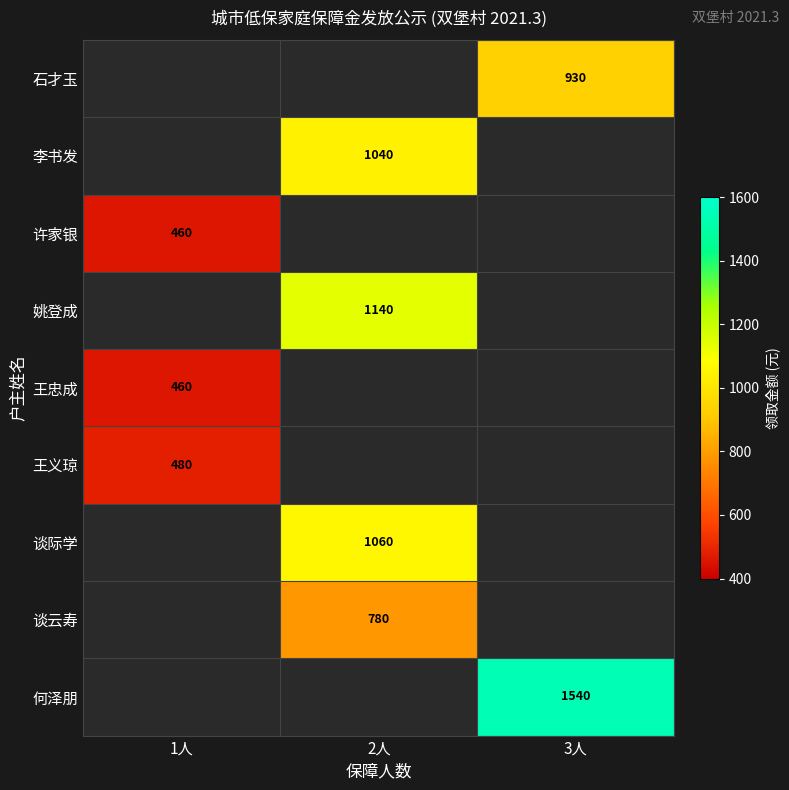

Is it true that 王忠成 equals 460 at 1人?

True